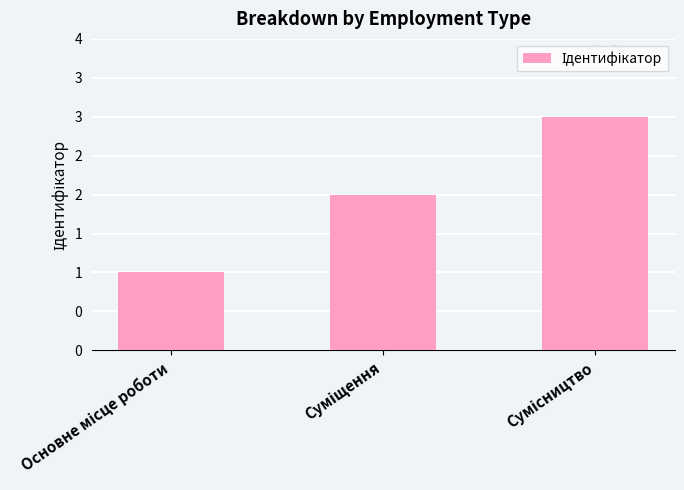

The chart shows a value of 2 at Суміщення. True or false?

True